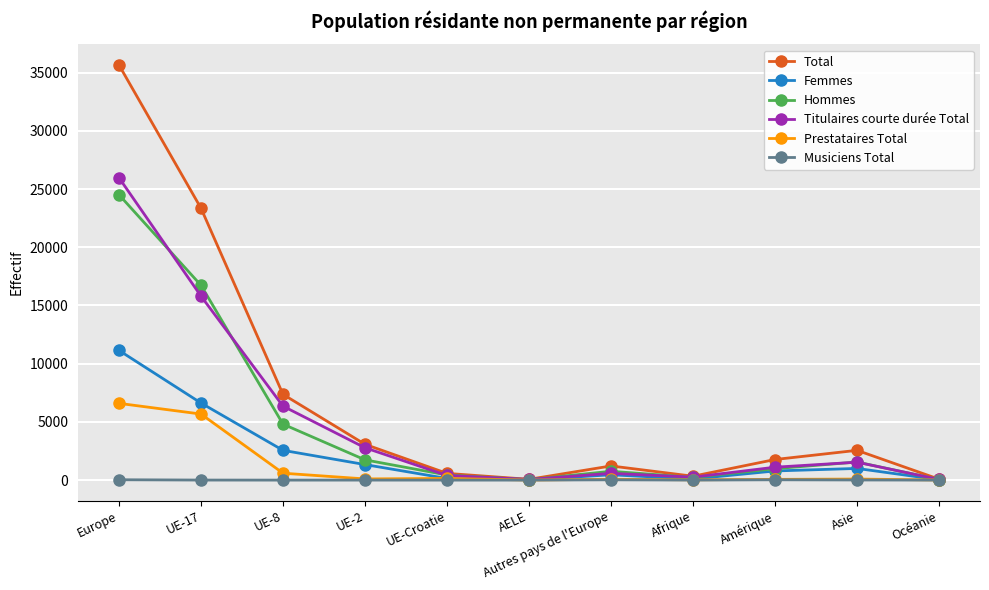

Where is the first local maximum for Total?

Autres pays de l'Europe